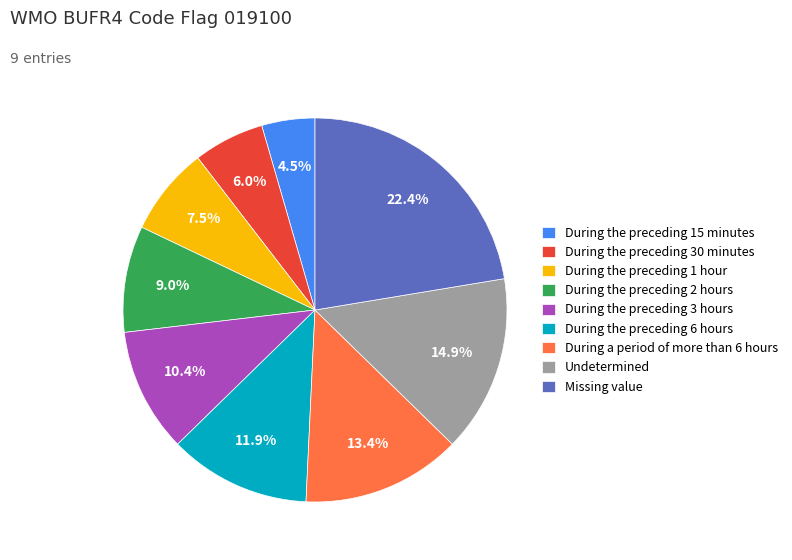

Which category has the smallest portion of the pie?

During the preceding 15 minutes